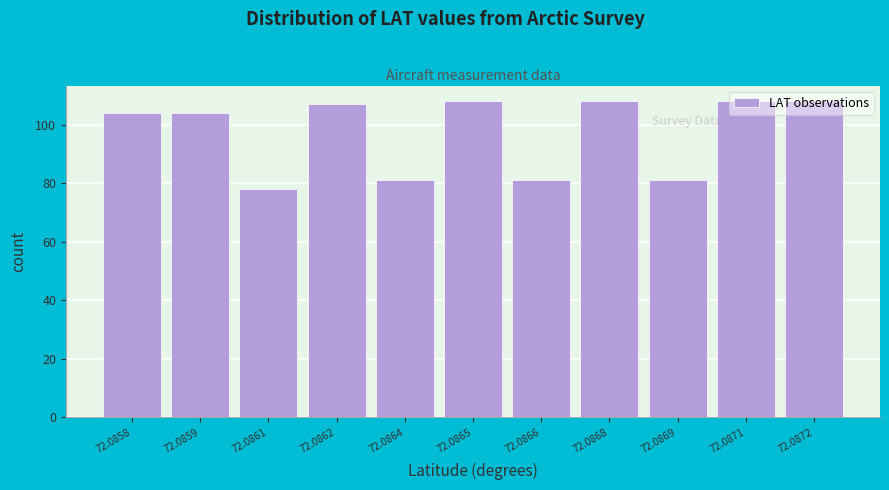

What value does the data have at 72.0869?

81